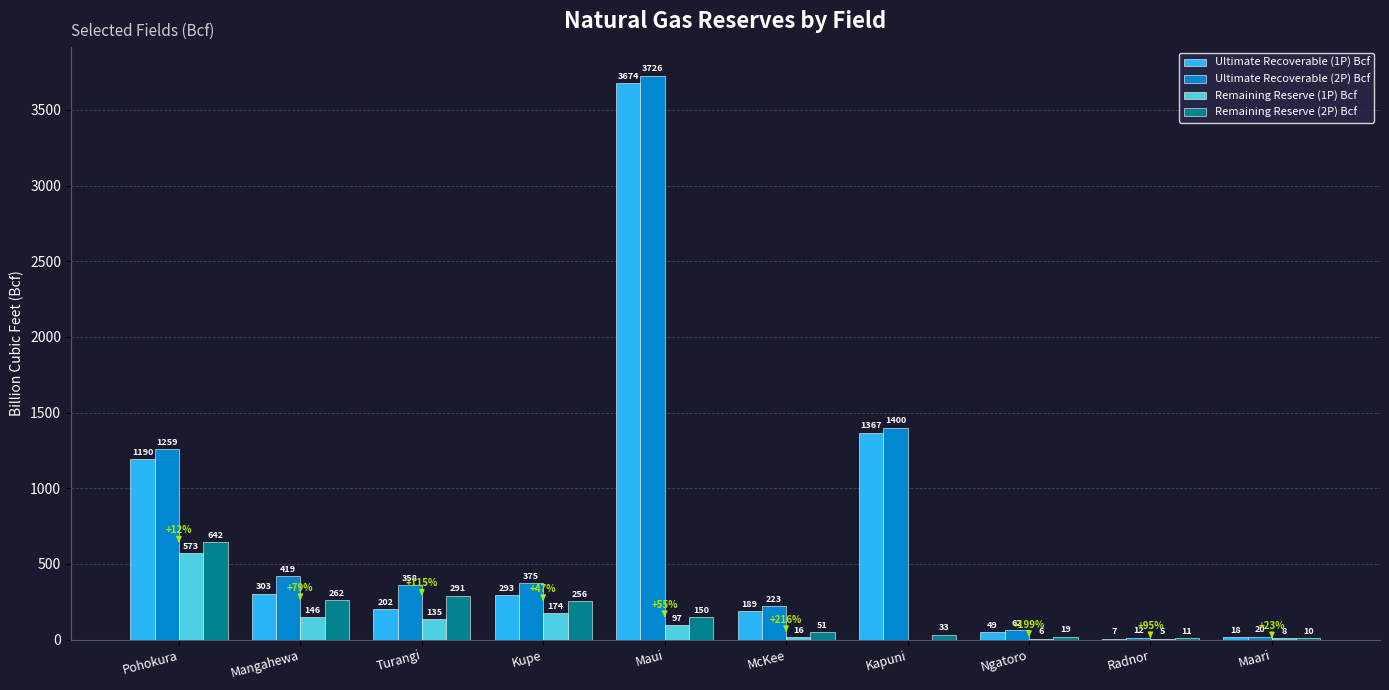

How many values in the Ultimate Recoverable (2P) Bcf series exceed 374?

5